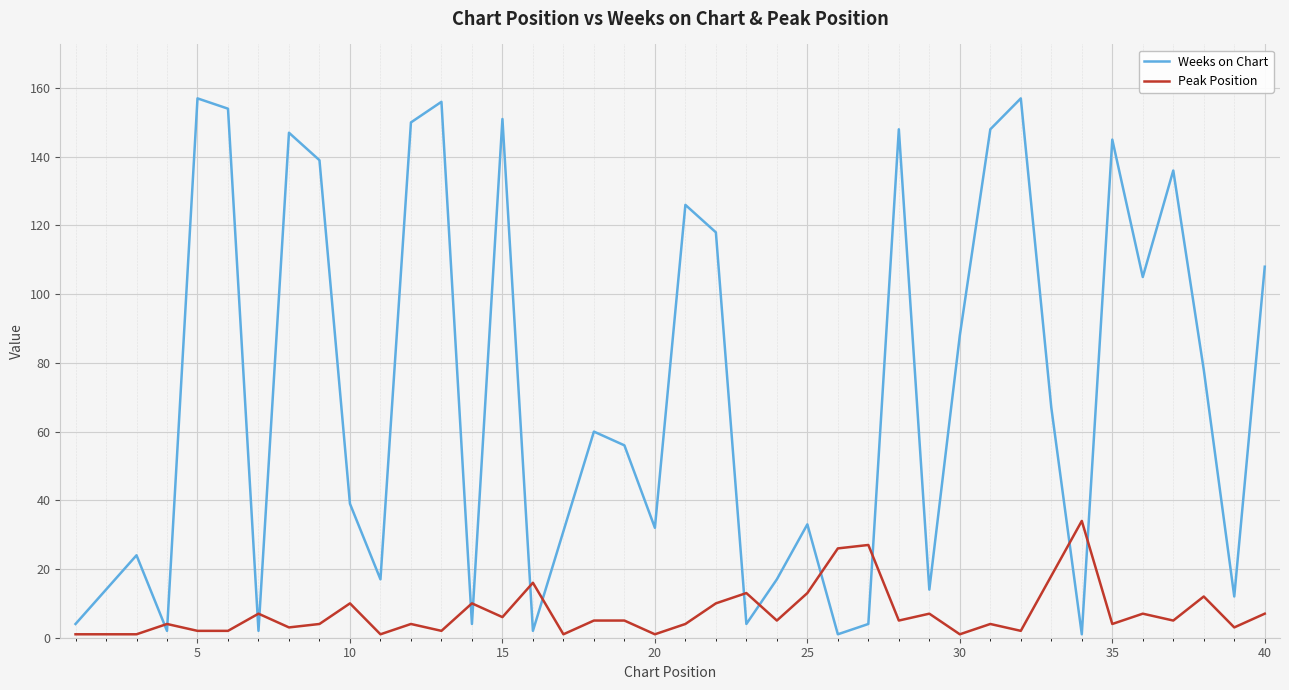

Count the number of data series in this chart.

2